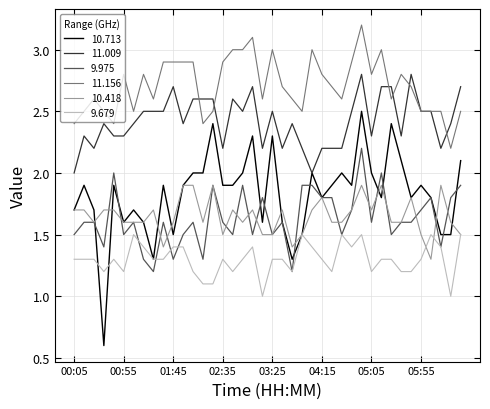

Which series has the widest spread of values?

10.713